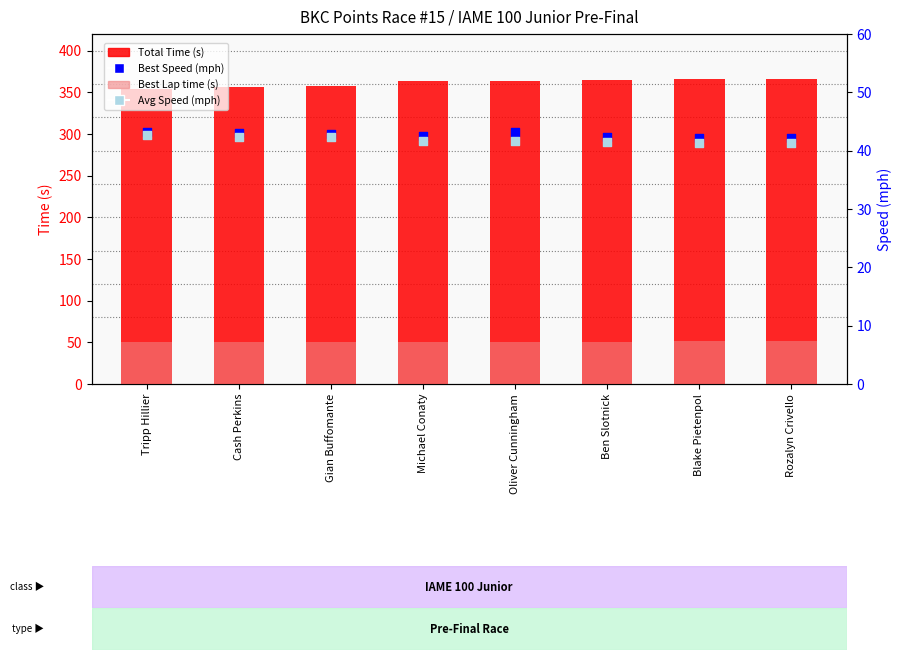

What is the total value across all series at Rozalyn Crivello?

501.2